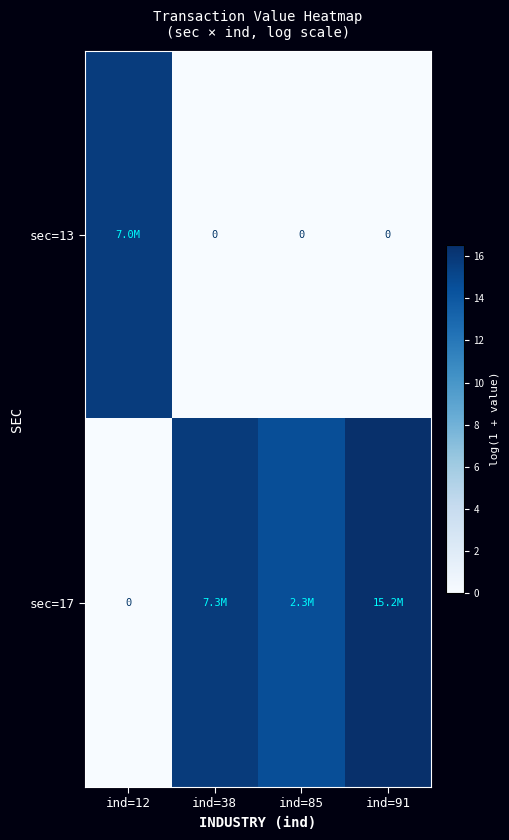

What is the difference between the maximum and second lowest values in the sec=17 series?

1.9